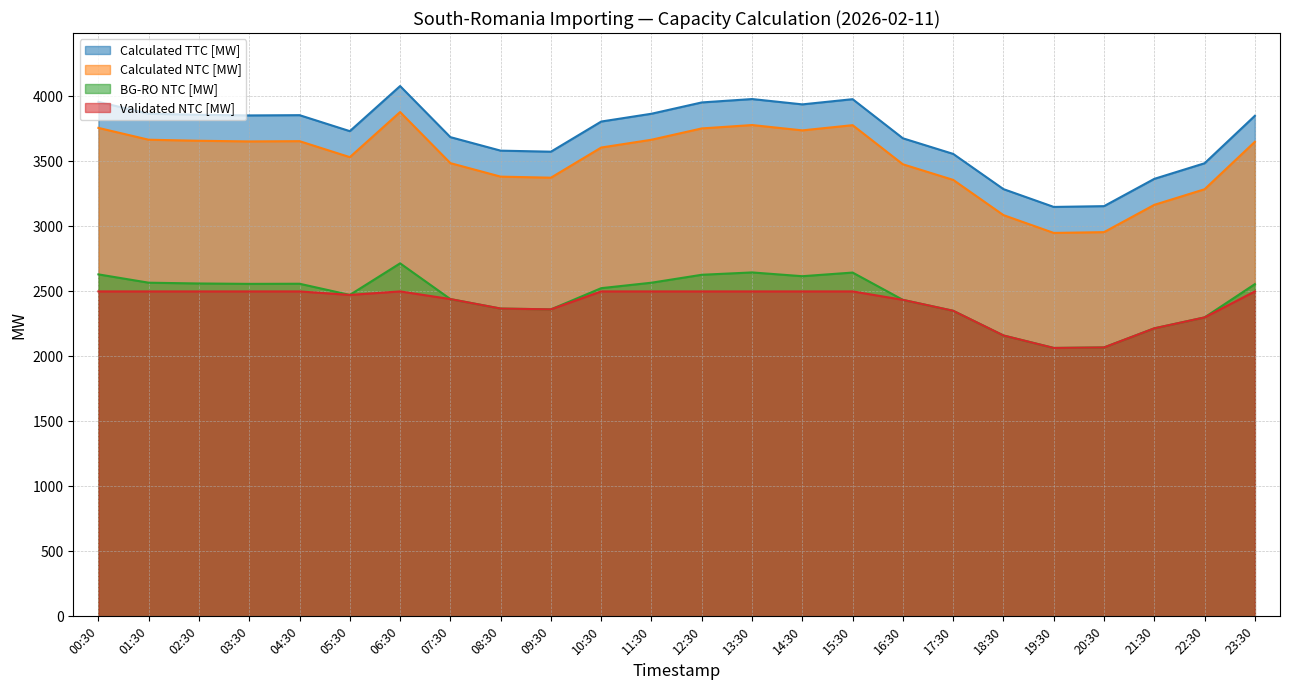

Read the Validated NTC [MW] value at 01:30, to the nearest 10.

2500